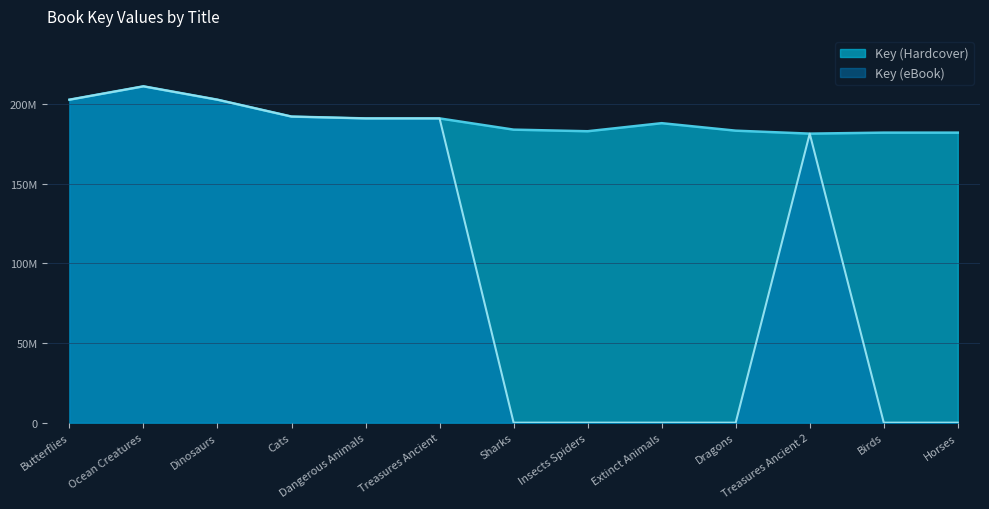

What is the difference between the Key (Hardcover) values at Cats and Ocean Creatures?

18985724